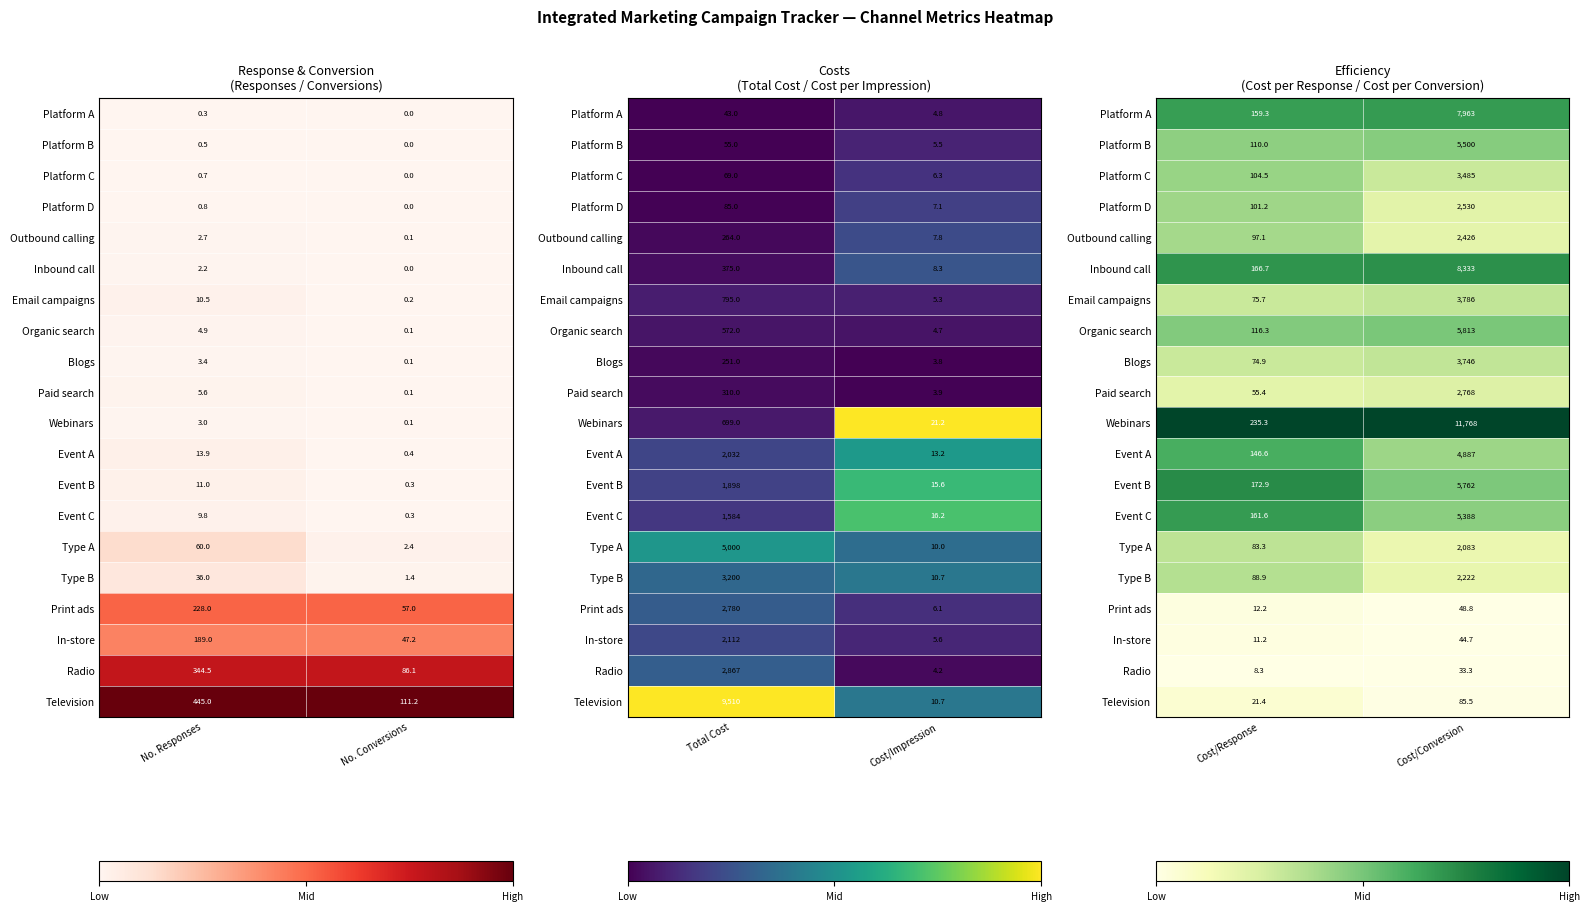

Is it true that Type A equals 0.1 at Cost/Conversion?

False